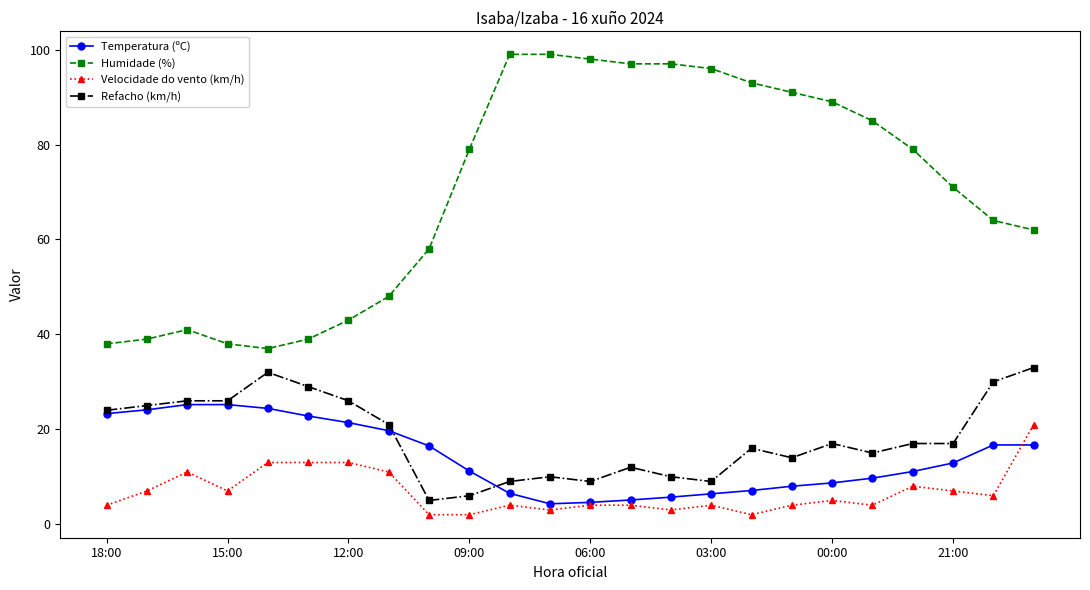

Which series has the largest range (max minus min)?

Humidade (%)